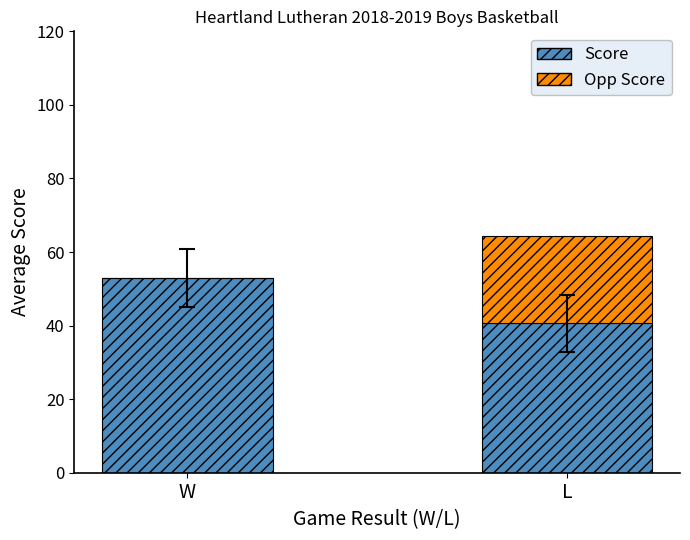

What is the sum of all Score values?

93.6